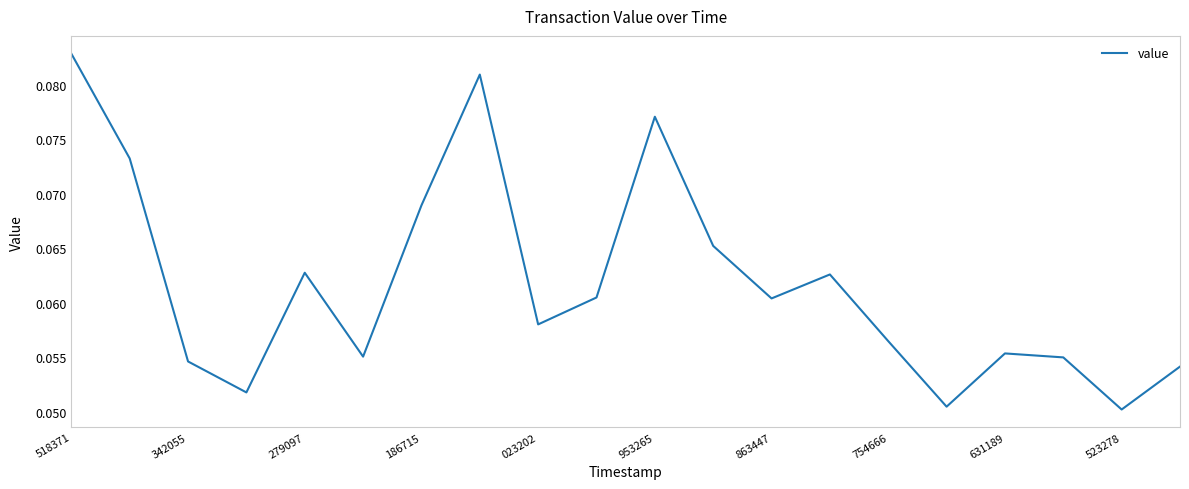

How many points are higher than both their immediate neighbors (excluding endpoints)?

5